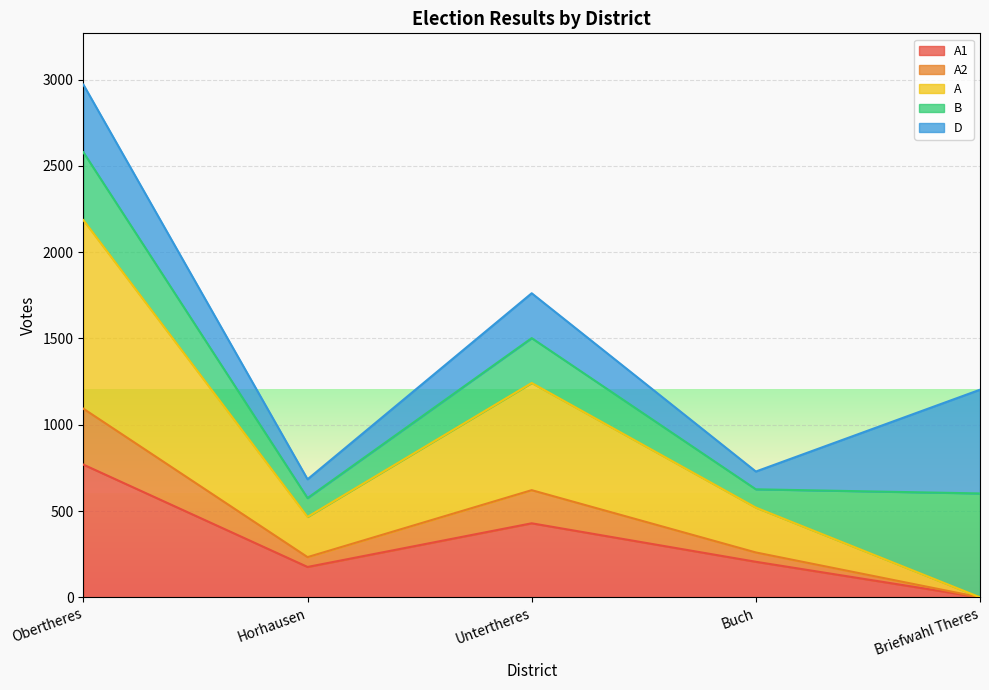

What is the total value across all series at Obertheres?

2971